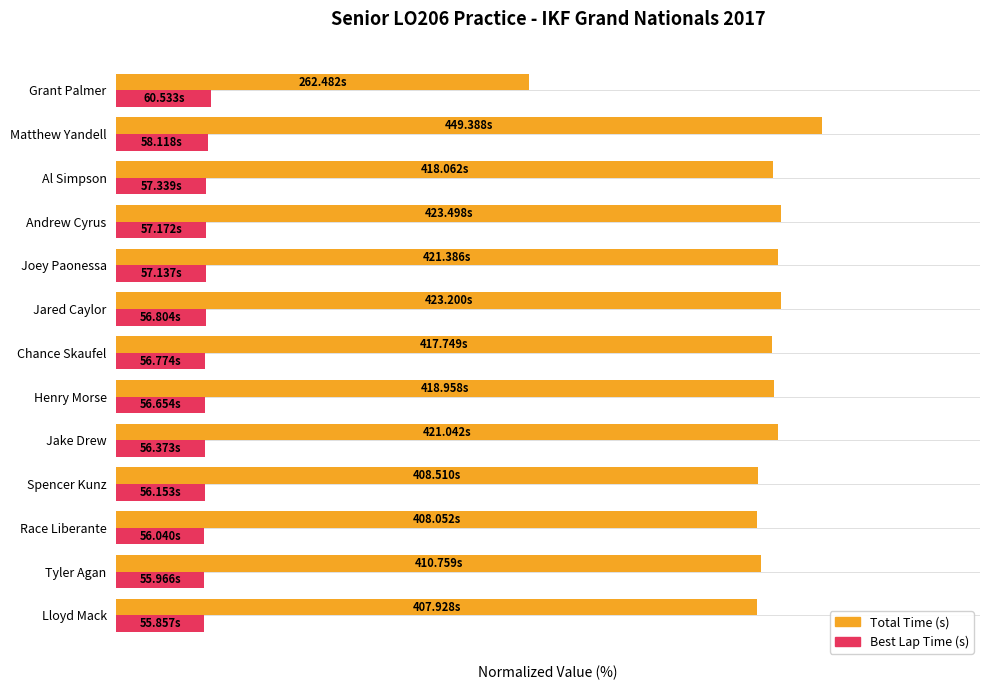

The Total Time series shows 134.4 at Chance Skaufel. True or false?

False